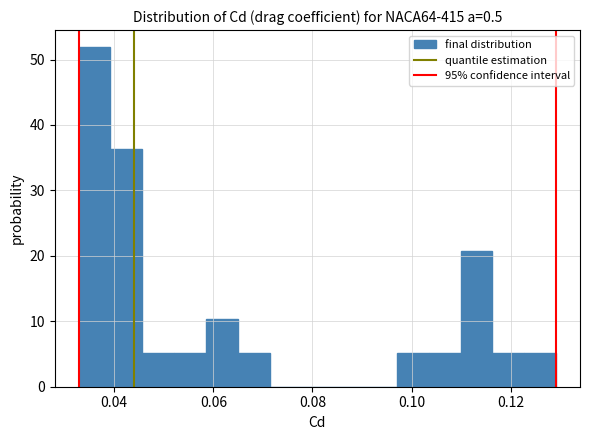

Around what value on the x-axis is the tallest bar? Give the approximate position of its centre, as read against the axis.

0.036